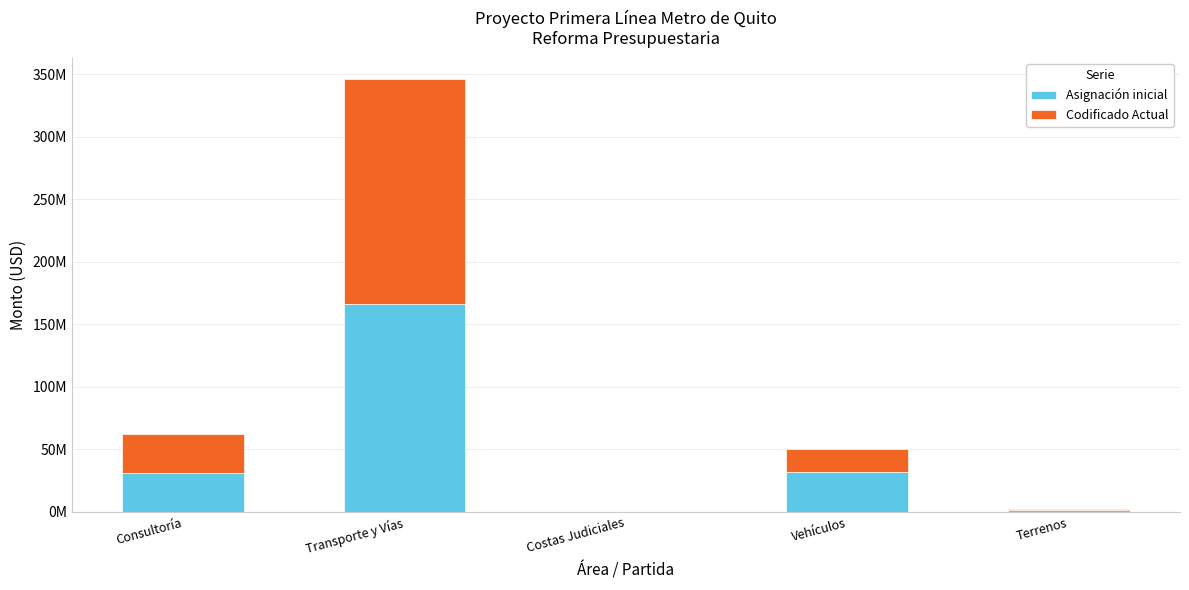

Is it true that Asignación inicial equals 11480878.4 at Vehículos?

False